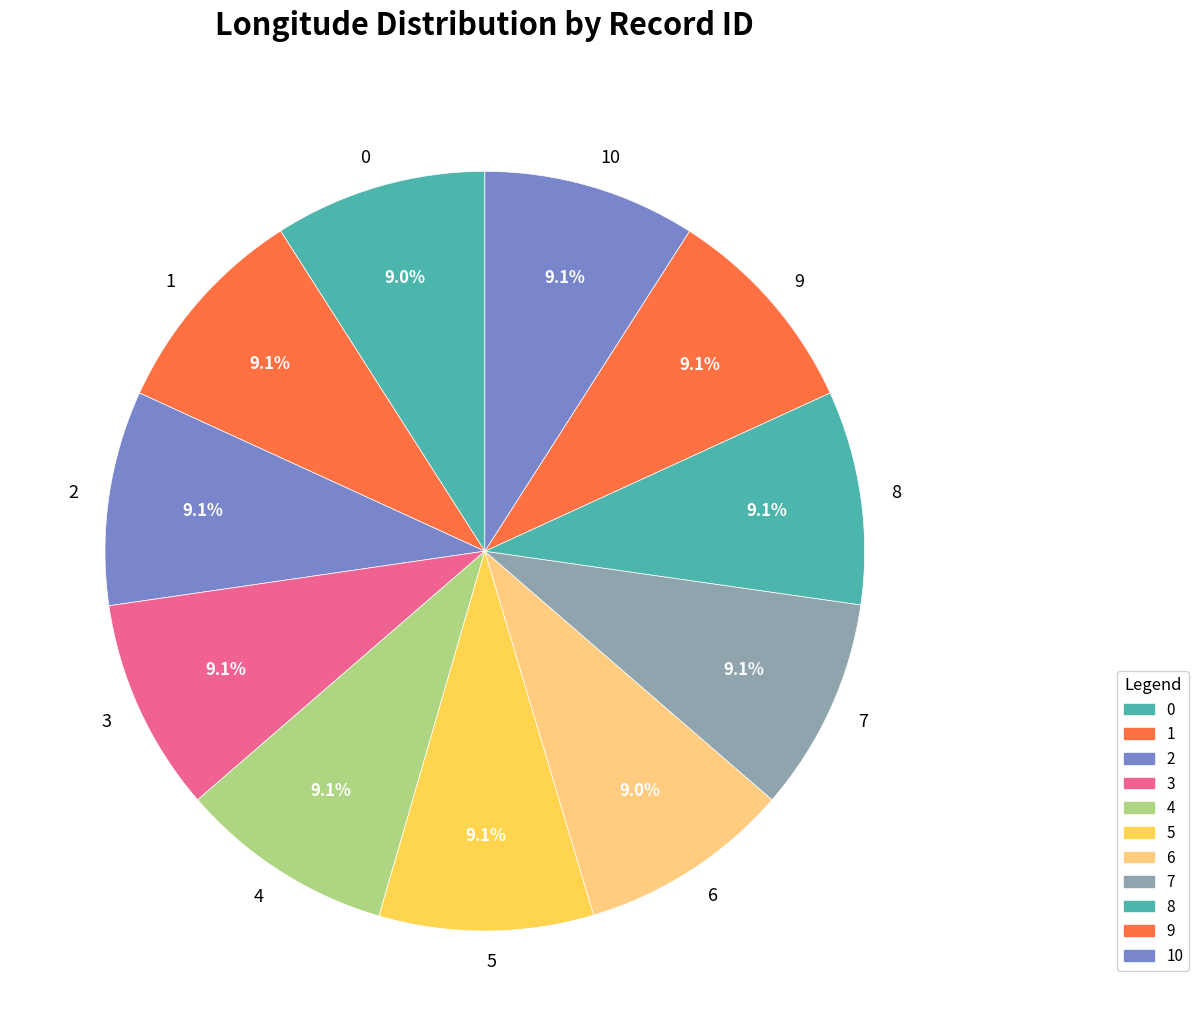

Does any single category account for the majority?

No